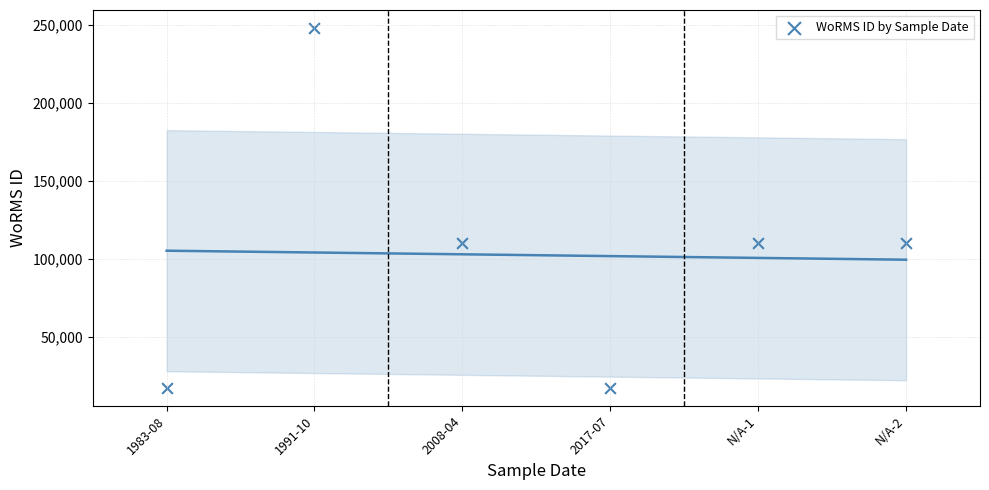

What is the range of Y values (max minus min)?

230464